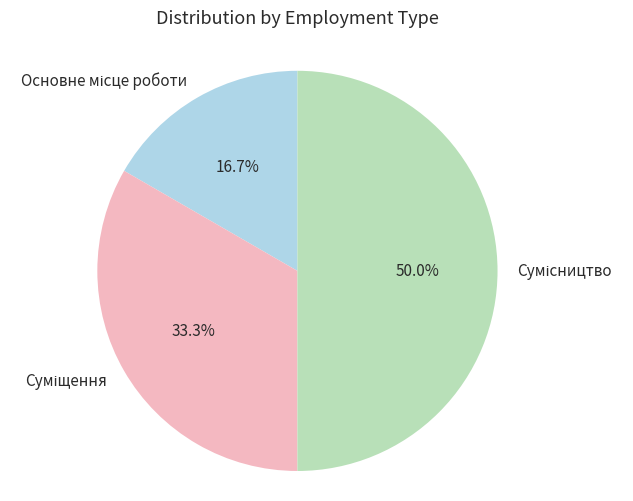

How many segments does this pie chart have?

3